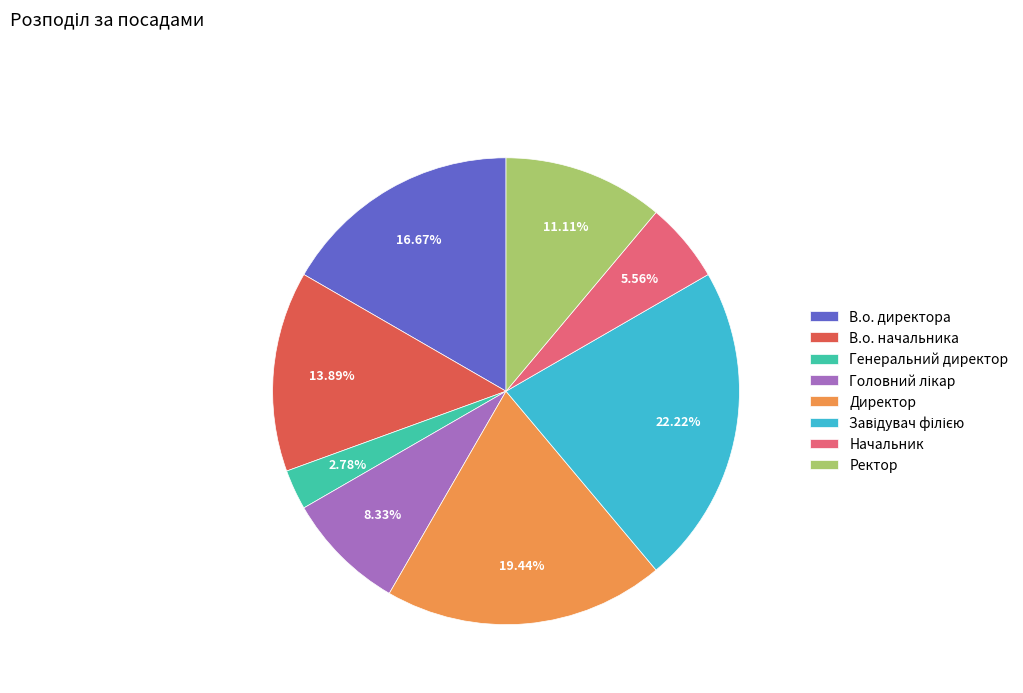

Which has a higher value, В.о. начальника or Ректор?

В.о. начальника